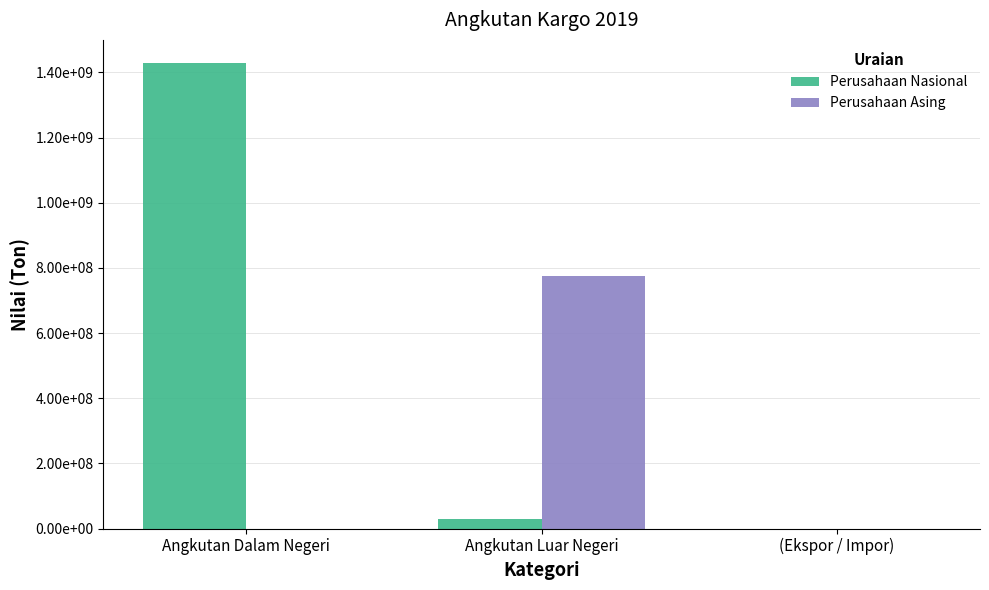

What are all the series names shown in the legend?

Perusahaan Nasional, Perusahaan Asing